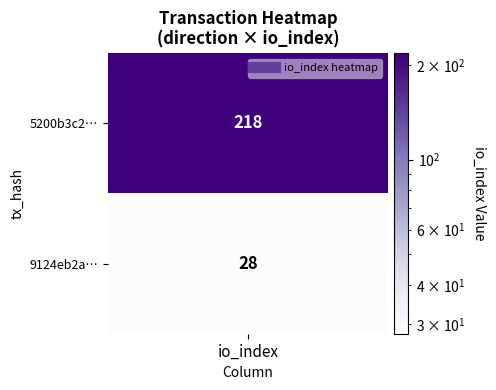

List the series in order of their peak value, lowest first.

9124eb2a73d100ae55bfd905d5bf4761d6c9bdd, 5200b3c2330117291cd2da74469edb32870a68d